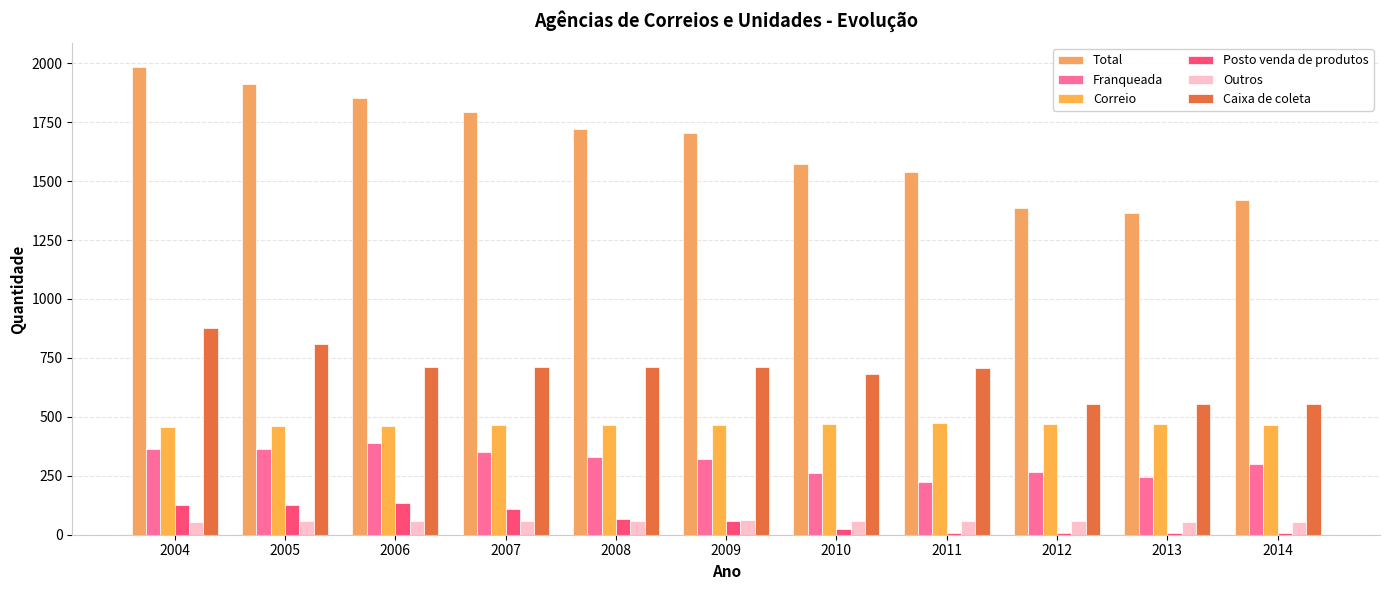

What is the value of the Outros bar at the 2nd from the left?

58